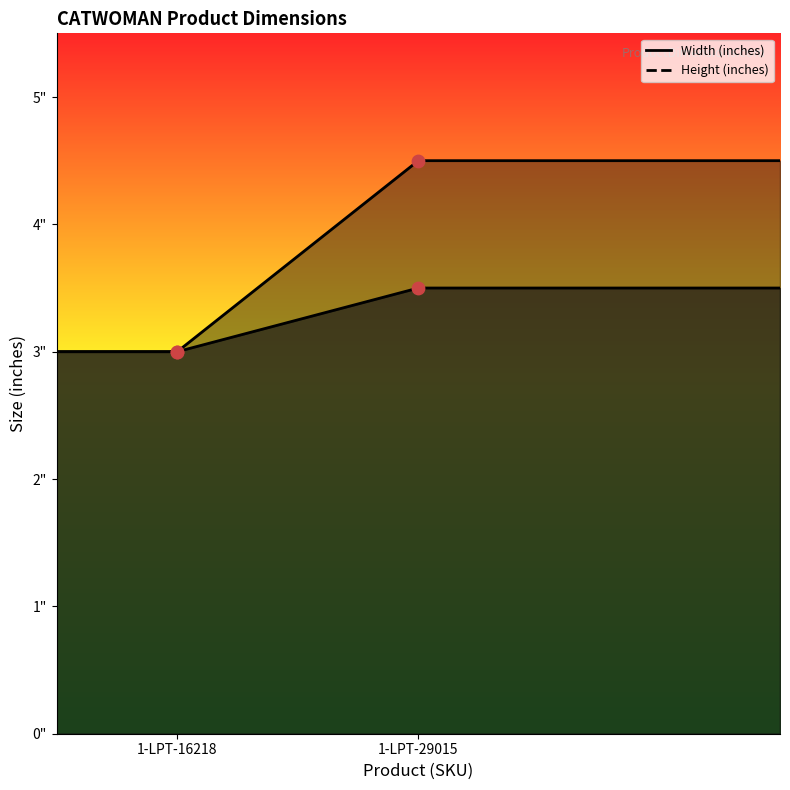

What is the total value across all series at 1-LPT-16218?

6.0